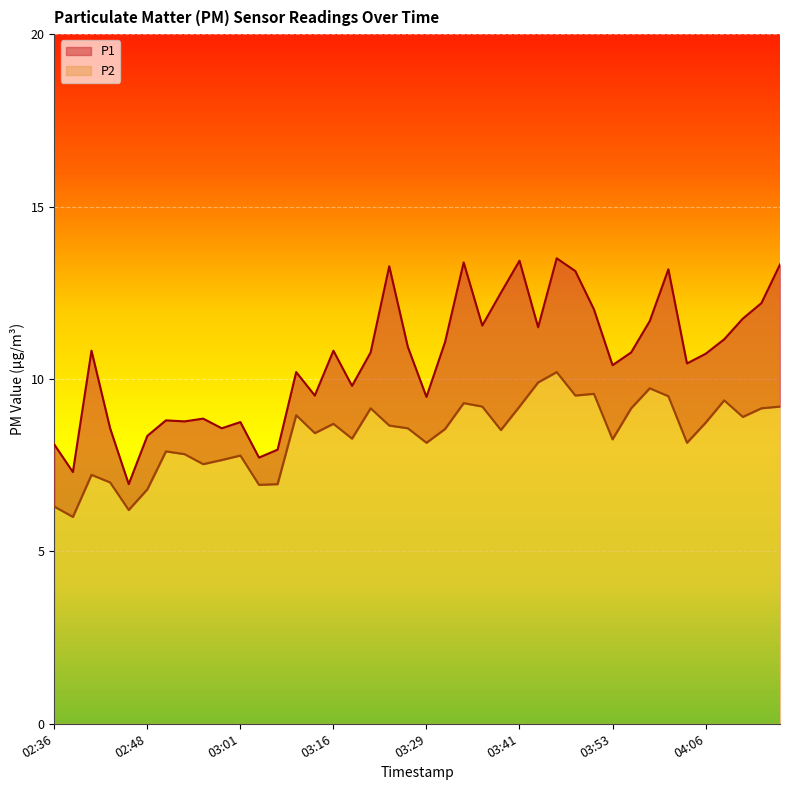

At which label is P2 closest to 8?

02:51